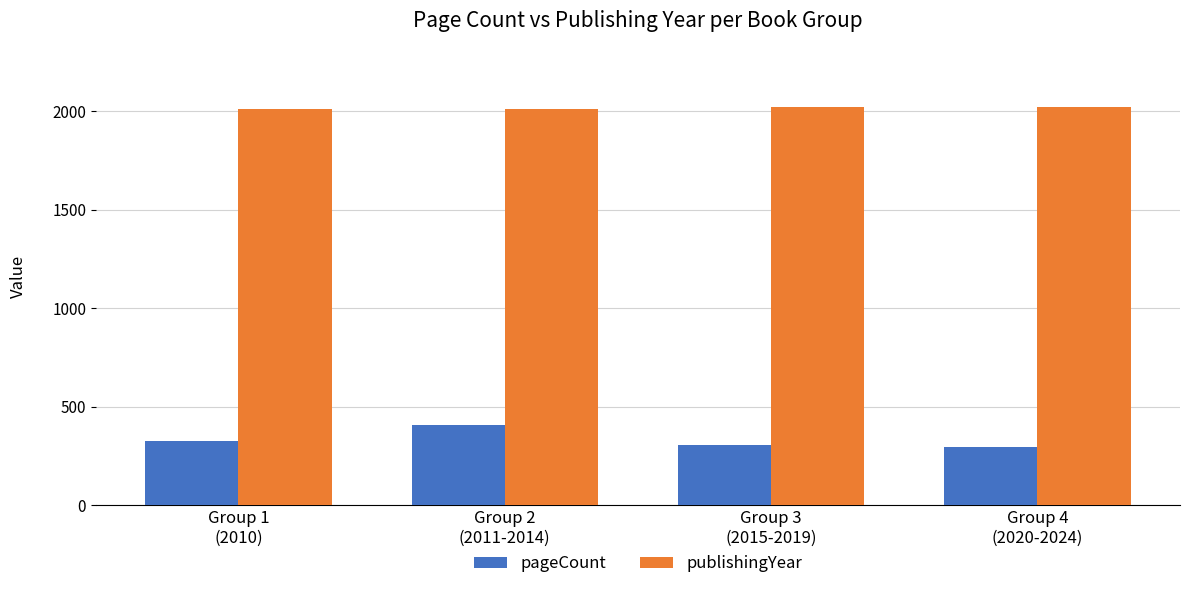

How many data points does each series have?

4